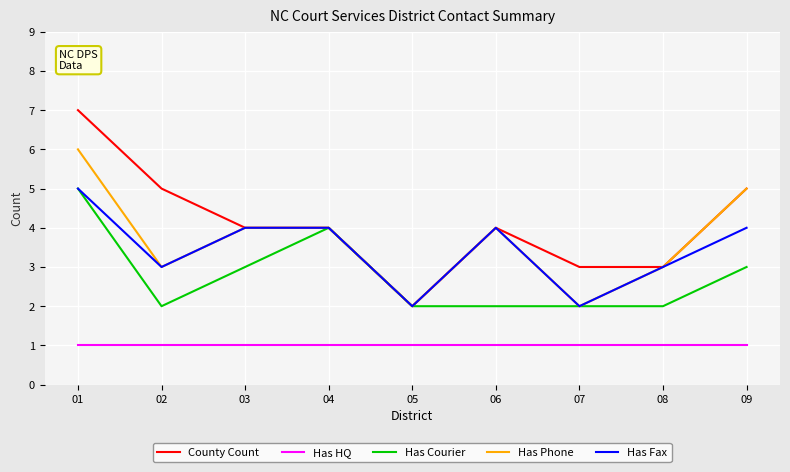

The value of County Count at 02 is 3. True or false?

False